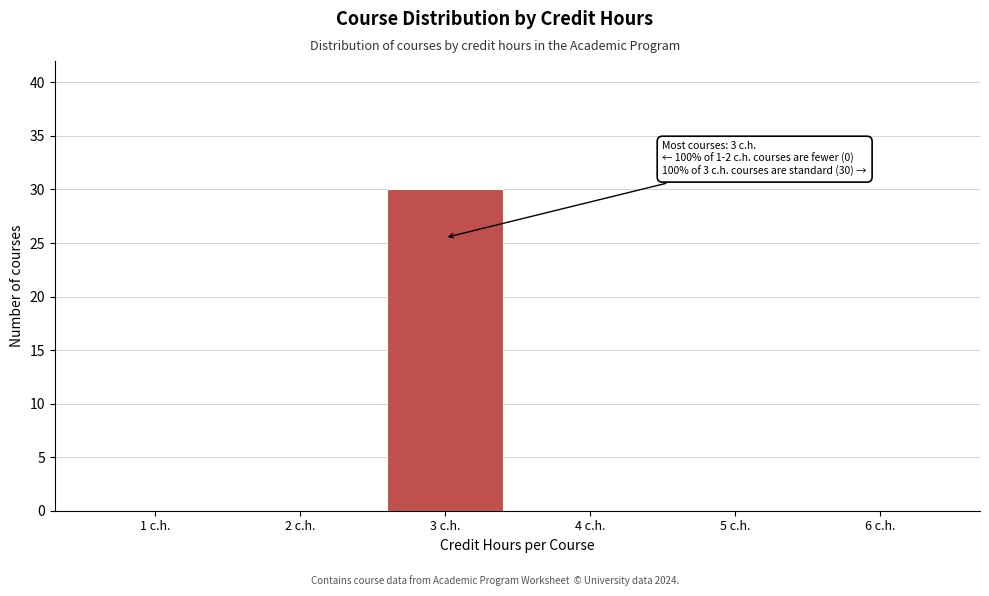

Which range on the x-axis has the tallest bar?

2.5 to 3.5